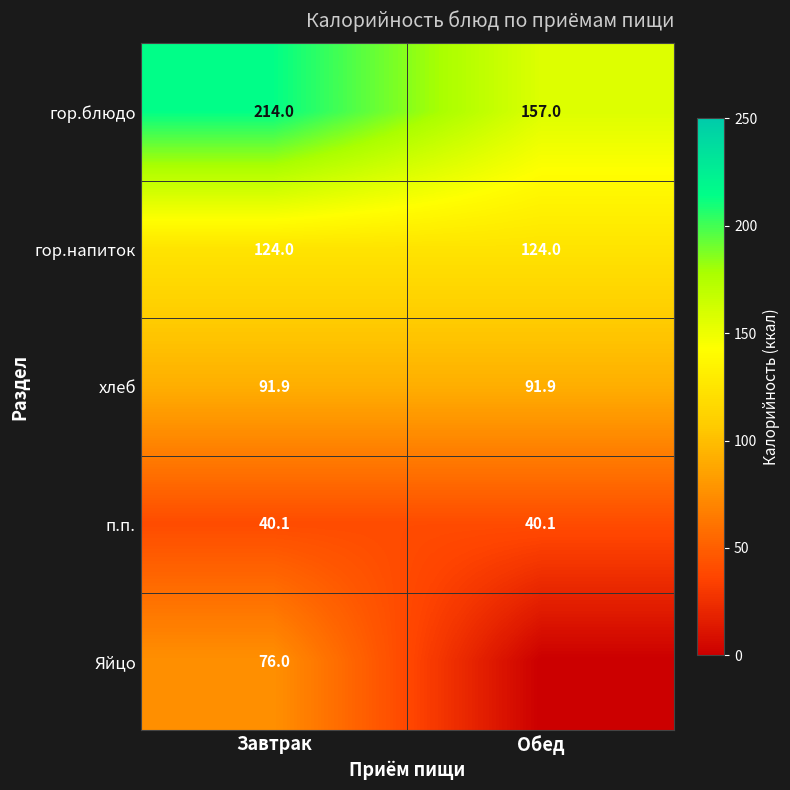

True or false: п.п. has a value of 40.1 at Завтрак.

True